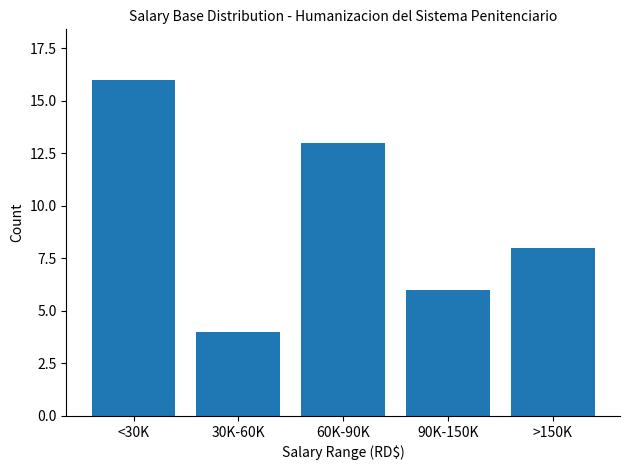

Reading right to left, transcribe all the data shown in this chart.

8	6	13	4	16